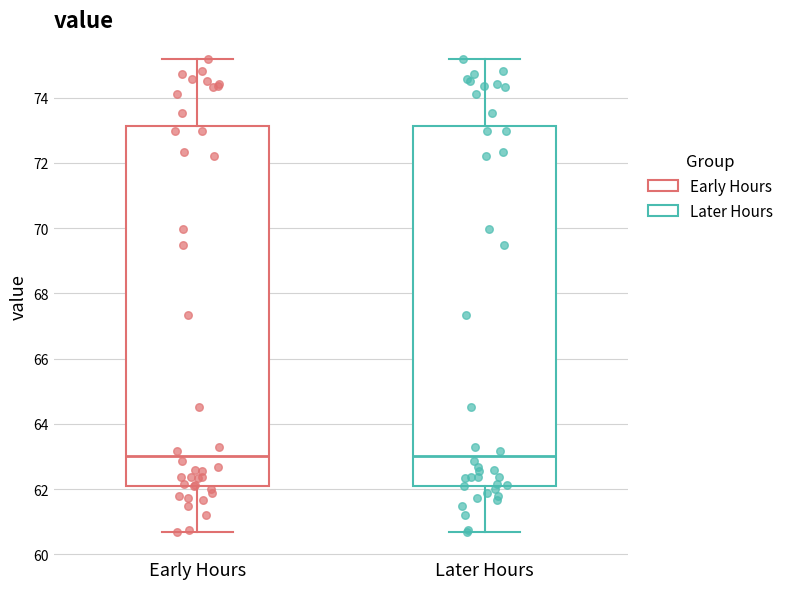

Where does the upper whisker of the box for Later Hours end on the y-axis? The values are not printed on the chart, so give them approximately, as read against the axis.

75.2